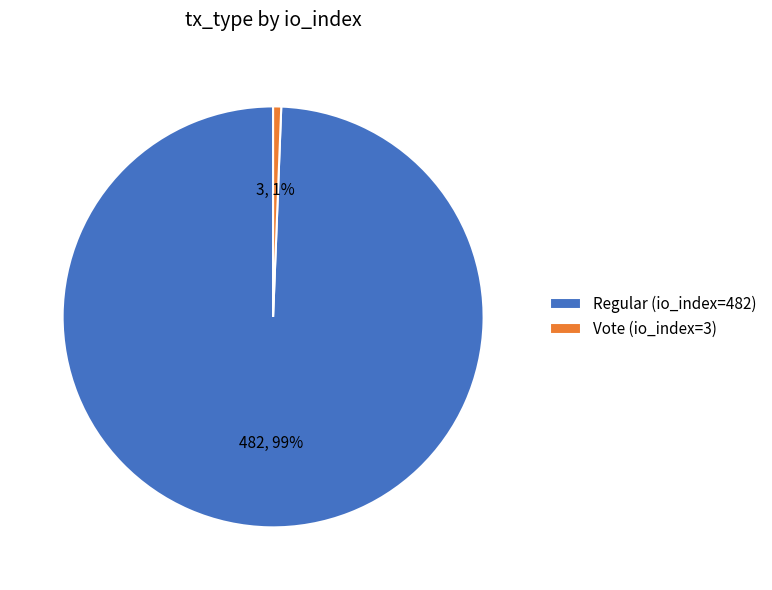

Between Regular (io_index=482) and Vote (io_index=3), which is larger?

Regular (io_index=482)